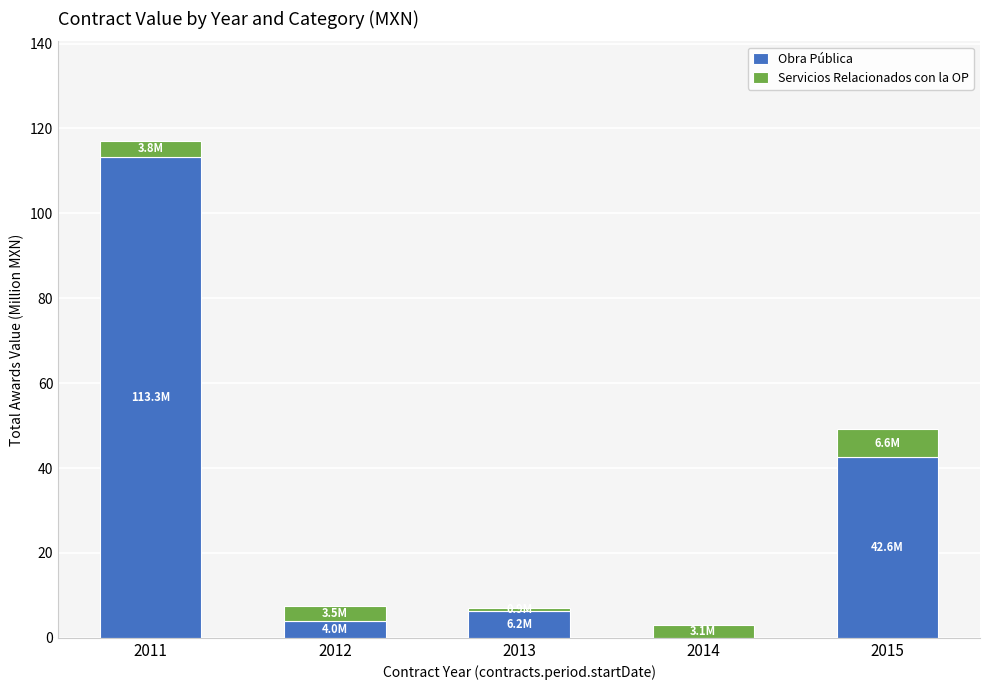

What is the maximum value for Obra Pública?

113.3